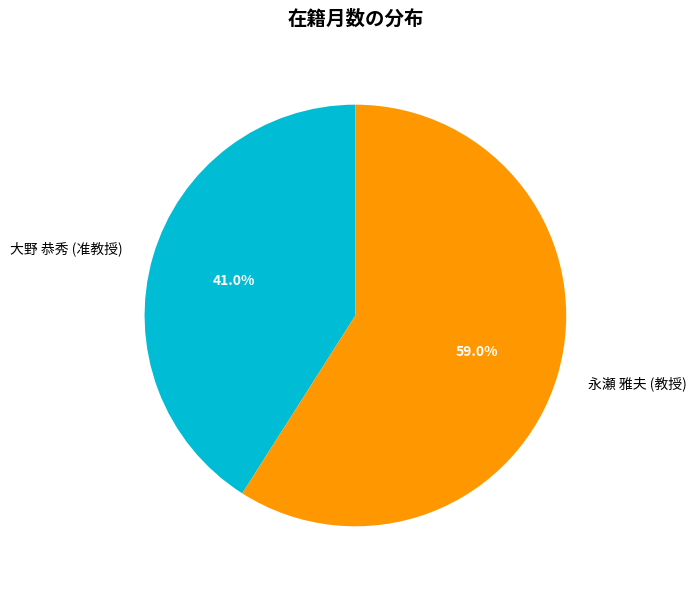

Count the number of slices in the pie.

2